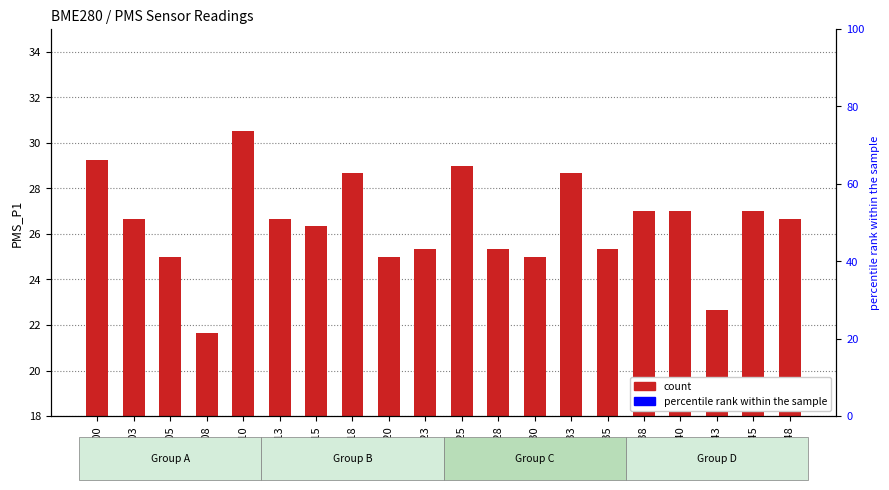

What is the difference between the values at 00:33 and 00:13?

2.0